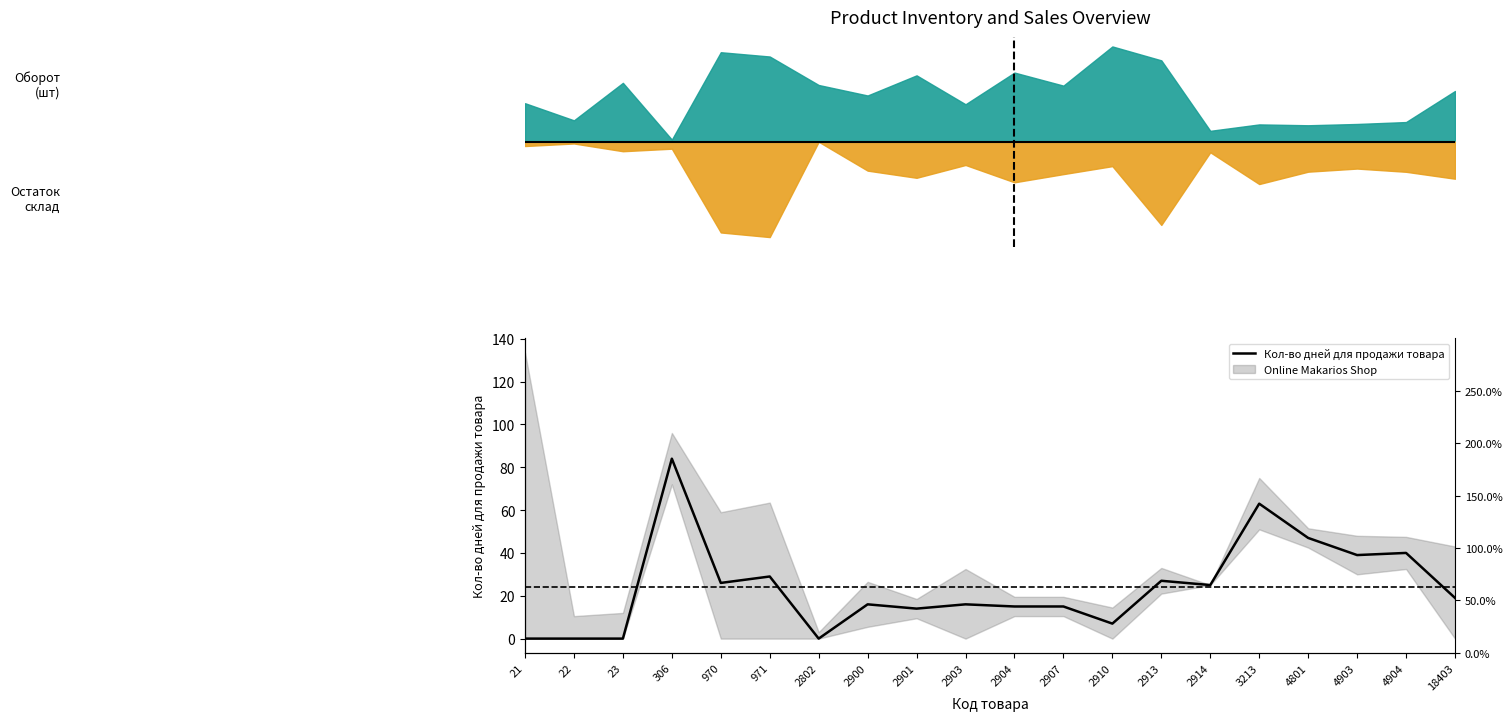

True or false: the data has more than 1 interior local peaks.

True